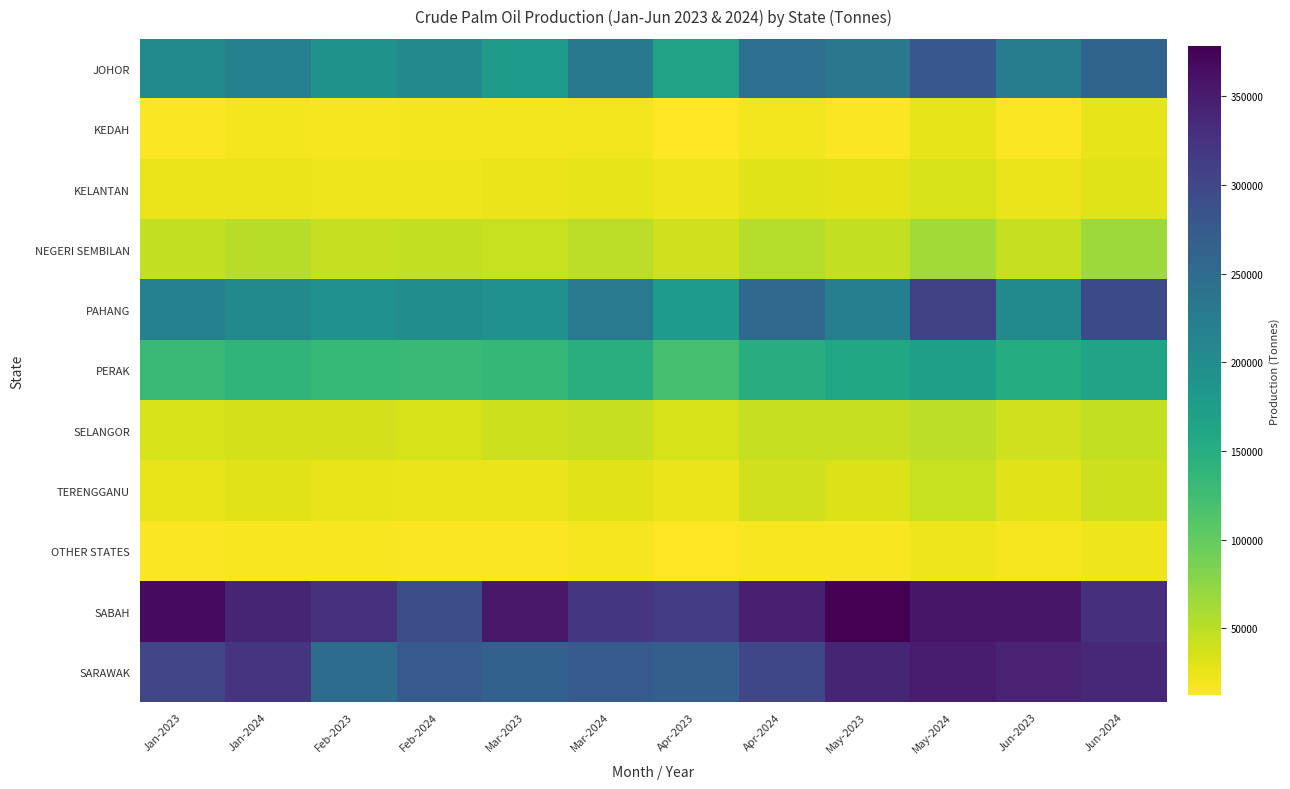

Reading left to right, list all the values displayed in this chart.

JOHOR: Jan-2023=202788	Jan-2024=217687	Feb-2023=191909	Feb-2024=205653	Mar-2023=176530	Mar-2024=230768	Apr-2023=168086	Apr-2024=245344	May-2023=233406	May-2024=278729	Jun-2023=224713	Jun-2024=260249
KEDAH: Jan-2023=15428	Jan-2024=19569	Feb-2023=17235	Feb-2024=18548	Mar-2023=18635	Mar-2024=21170	Apr-2023=13571	Apr-2024=21195	May-2023=15008	May-2024=26811	Jun-2023=14932	Jun-2024=25889
KELANTAN: Jan-2023=23495	Jan-2024=23094	Feb-2023=22167	Feb-2024=21621	Mar-2023=23966	Mar-2024=25920	Apr-2023=22484	Apr-2024=30696	May-2023=28062	May-2024=35161	Jun-2023=23844	Jun-2024=30514
NEGERI SEMBILAN: Jan-2023=46911	Jan-2024=51713	Feb-2023=44285	Feb-2024=46894	Mar-2023=42697	Mar-2024=50895	Apr-2023=39408	Apr-2024=53383	May-2023=46452	May-2024=63269	Jun-2023=44497	Jun-2024=66598
PAHANG: Jan-2023=217062	Jan-2024=204105	Feb-2023=193307	Feb-2024=197757	Mar-2023=193585	Mar-2024=229438	Apr-2023=177178	Apr-2024=253452	May-2023=220373	May-2024=307871	Jun-2023=203631	Jun-2024=295728
PERAK: Jan-2023=131448	Jan-2024=139331	Feb-2023=133593	Feb-2024=130607	Mar-2023=134497	Mar-2024=148734	Apr-2023=120260	Apr-2024=149960	May-2023=161170	May-2024=172484	Jun-2023=152134	Jun-2024=164685
SELANGOR: Jan-2023=34737	Jan-2024=36722	Feb-2023=36227	Feb-2024=34191	Mar-2023=40967	Mar-2024=44118	Apr-2023=35506	Apr-2024=45488	May-2023=45095	May-2024=49555	Jun-2023=39461	Jun-2024=45598
TERENGGANU: Jan-2023=24791	Jan-2024=28823	Feb-2023=24119	Feb-2024=23655	Mar-2023=23452	Mar-2024=29058	Apr-2023=23103	Apr-2024=39345	May-2023=32766	May-2024=43168	Jun-2023=29009	Jun-2024=40970
OTHER STATES: Jan-2023=14426	Jan-2024=16566	Feb-2023=16116	Feb-2024=14623	Mar-2023=15011	Mar-2024=17179	Apr-2023=12685	Apr-2024=16630	May-2023=16490	May-2024=22151	Jun-2023=17074	Jun-2024=22353
SABAH: Jan-2023=367394	Jan-2024=341157	Feb-2023=325873	Feb-2024=290323	Mar-2023=353770	Mar-2024=320714	Apr-2023=313984	Apr-2024=346205	May-2023=378302	May-2024=356418	Jun-2023=356066	Jun-2024=327034
SARAWAK: Jan-2023=301930	Jan-2024=323588	Feb-2023=248742	Feb-2024=275510	Mar-2023=265244	Mar-2024=274477	Apr-2023=268294	Apr-2024=300207	May-2023=340510	May-2024=348878	Jun-2023=342336	Jun-2024=335665